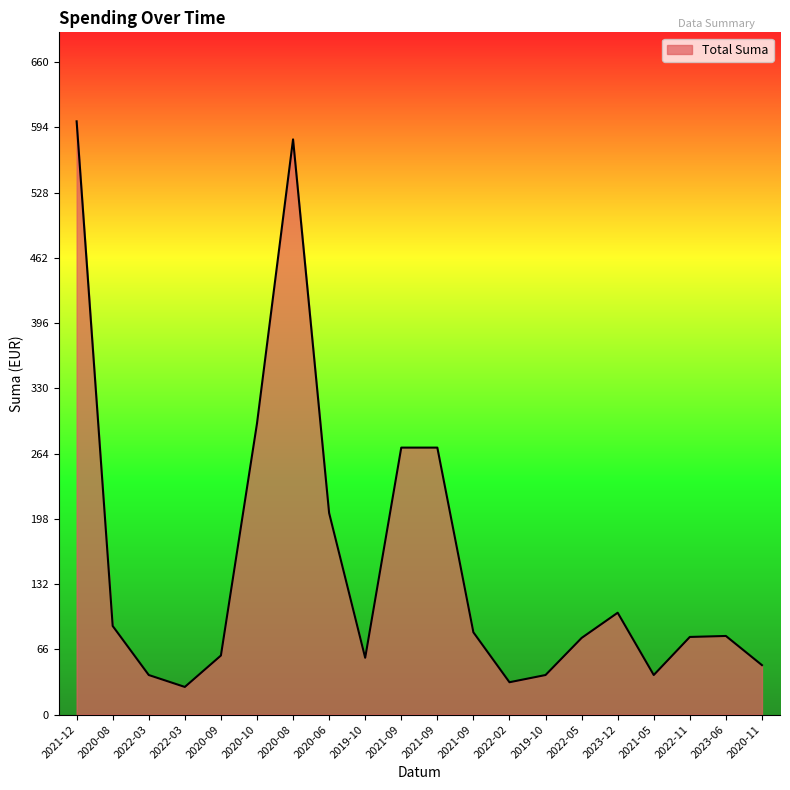

Does the chart have visible grid lines?

No